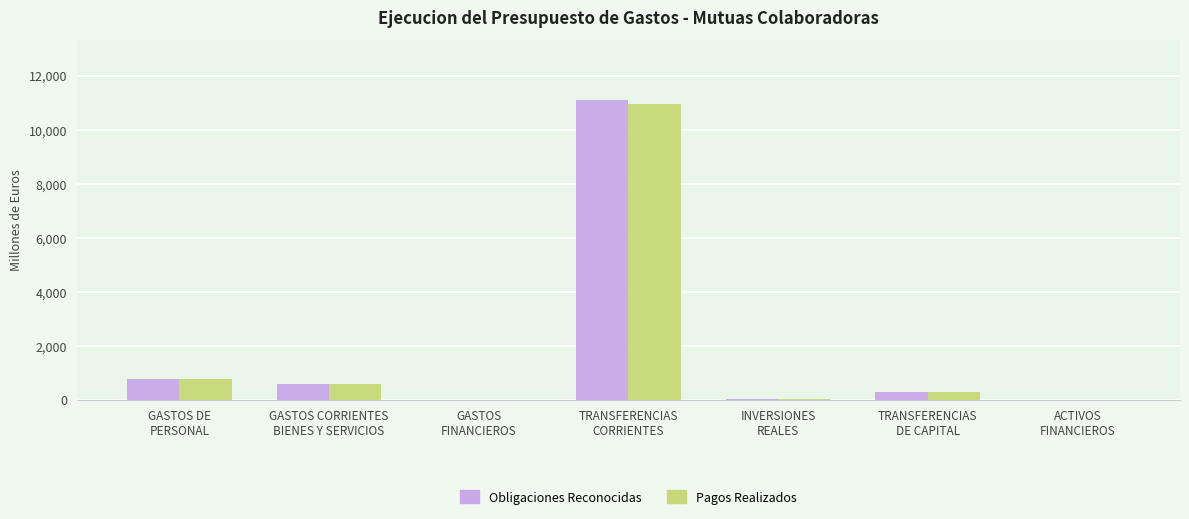

Which series has the widest spread of values?

Obligaciones Reconocidas